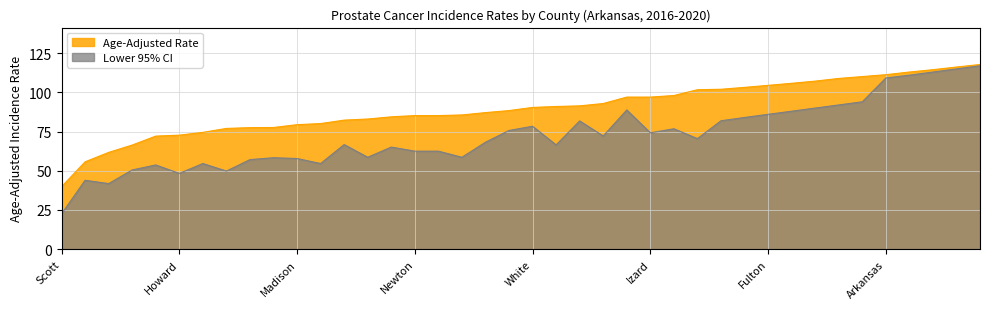

Which has a higher value, Miller or Washington?

Washington